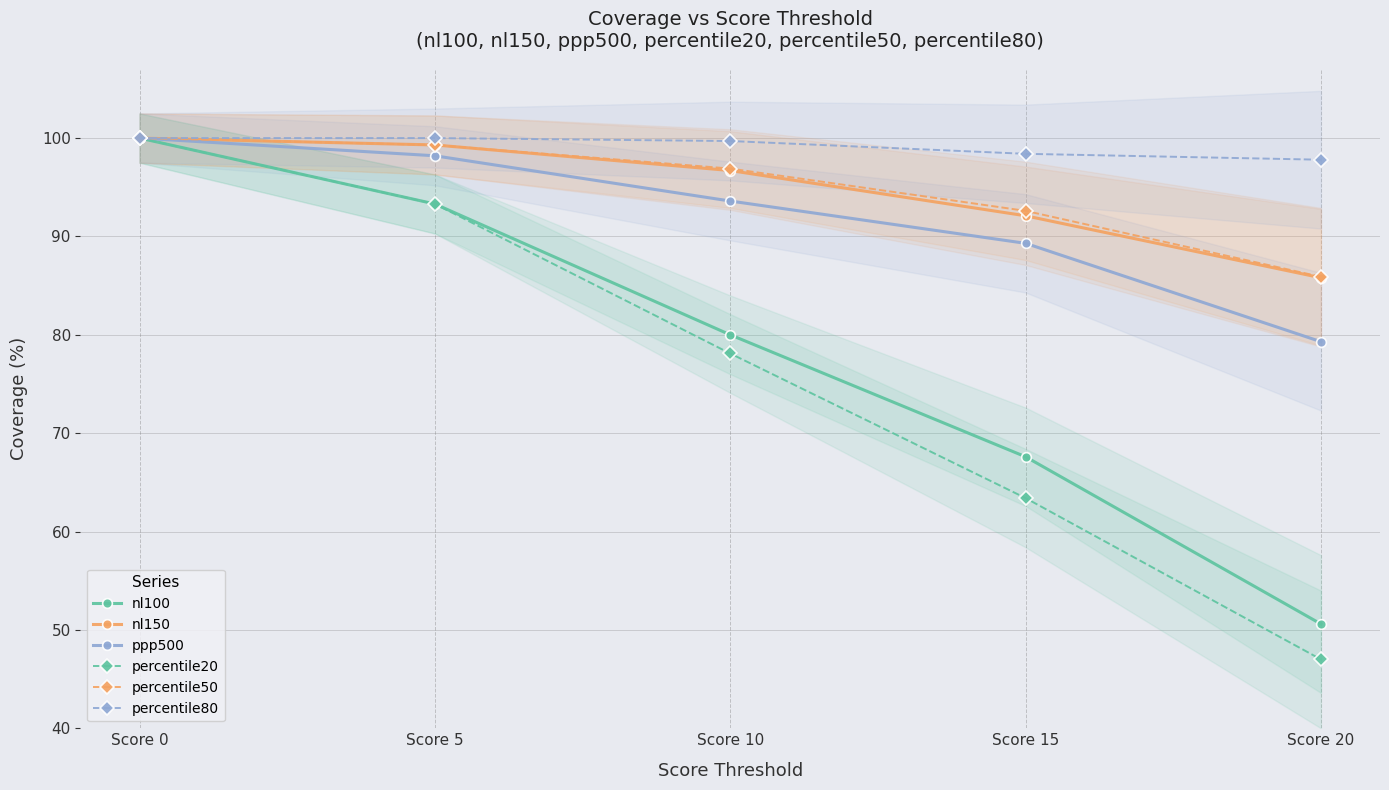

Rank the categories by nl150 value from highest to lowest.

Score 0, Score 5, Score 10, Score 15, Score 20